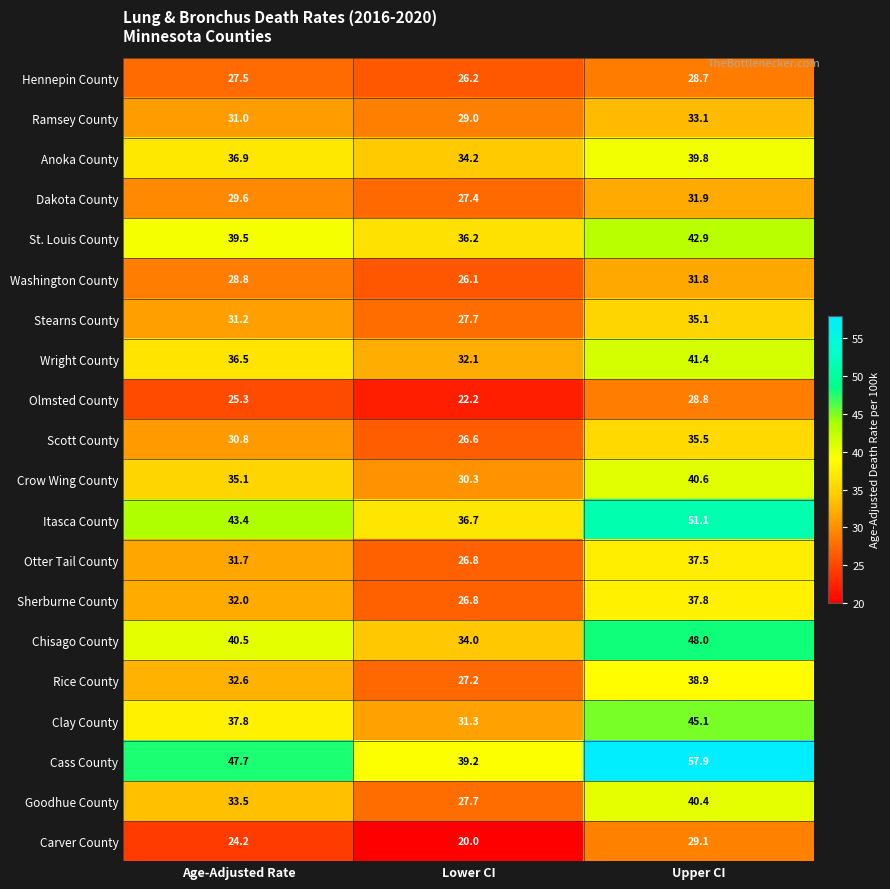

What is the lowest value of the Cass County series?

39.2